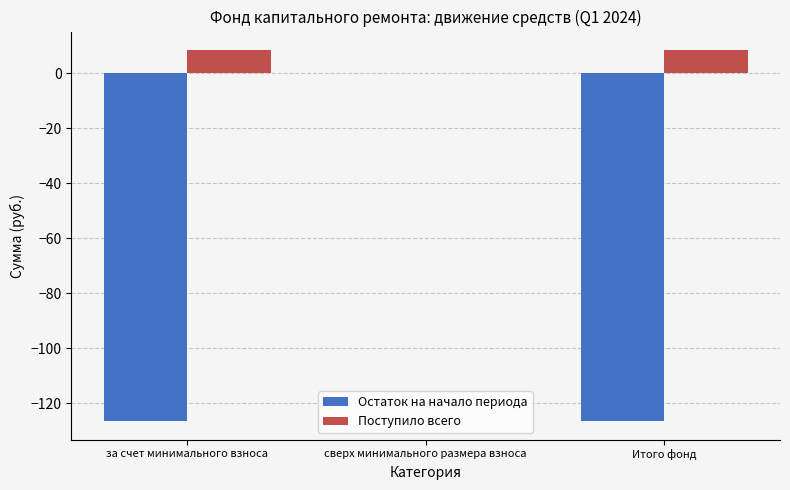

At which label does Остаток на начало периода first exceed -126?

сверх минимального размера взноса